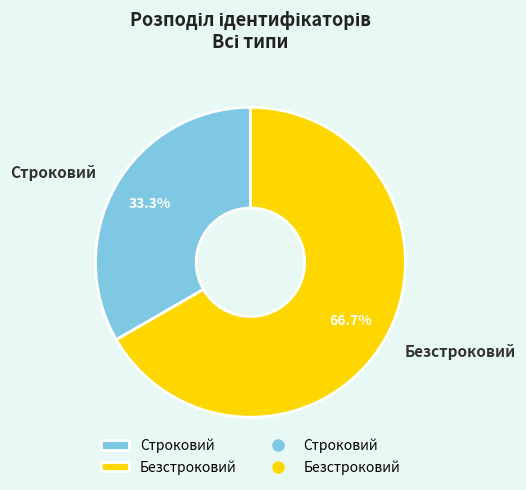

To the nearest percent, what is the combined percentage of Безстроковий and Строковий?

100%